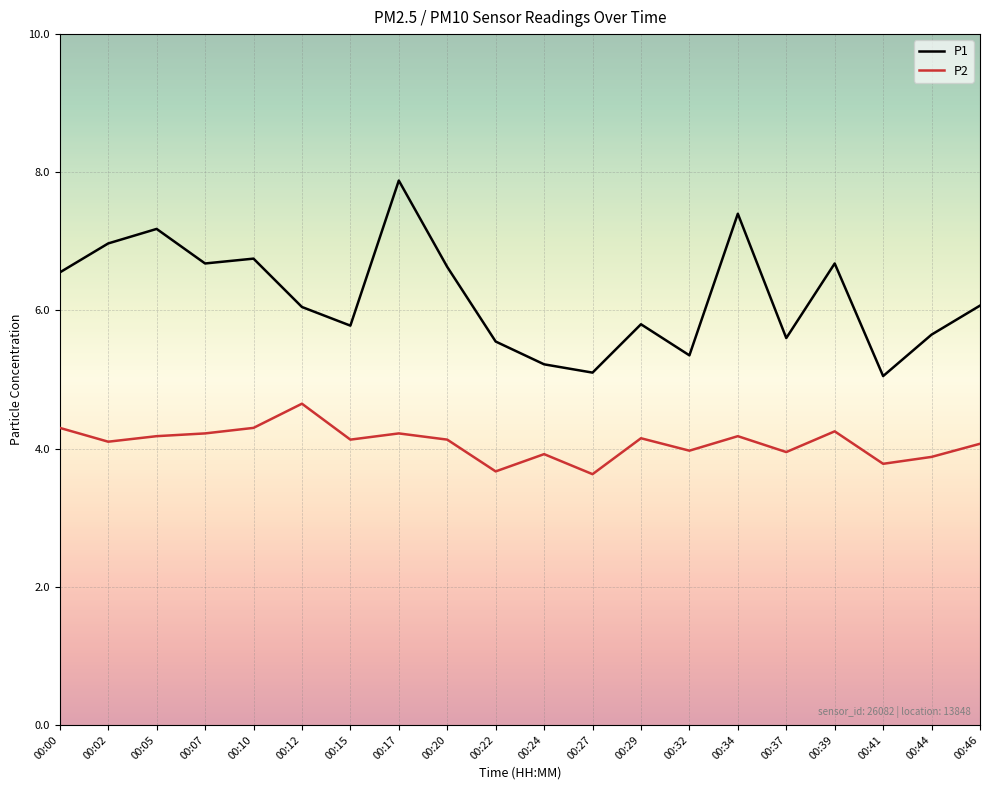

What is the average value of the P1 series?

6.2